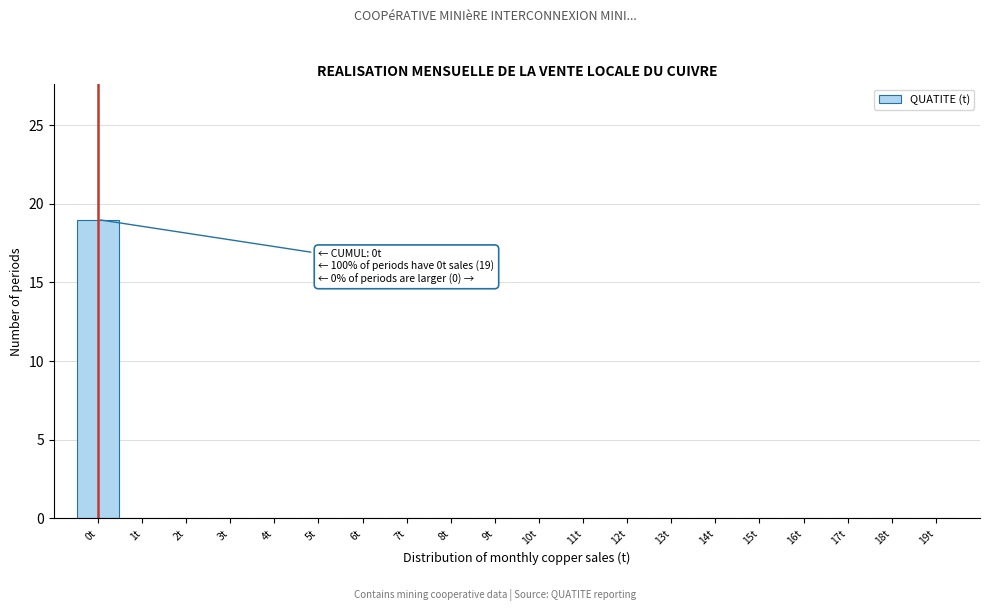

Reading left to right, what are all the values shown in this chart?

0t=19	1t=0	2t=0	3t=0	4t=0	5t=0	6t=0	7t=0	8t=0	9t=0	10t=0	11t=0	12t=0	13t=0	14t=0	15t=0	16t=0	17t=0	18t=0	19t=0